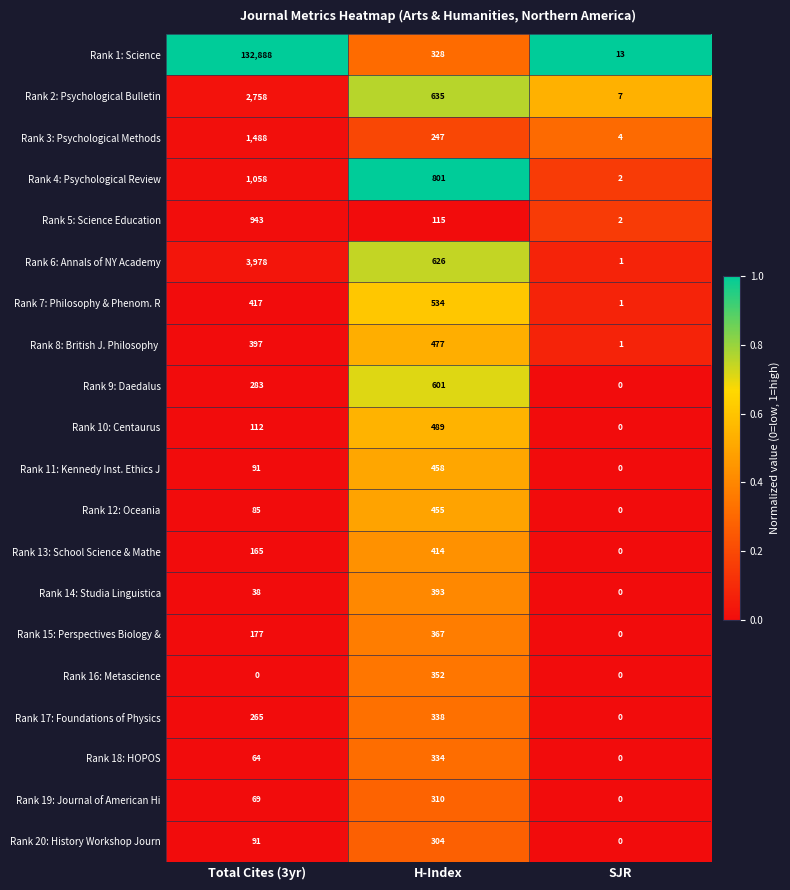

What is the total value across all series at H-Index?

8578